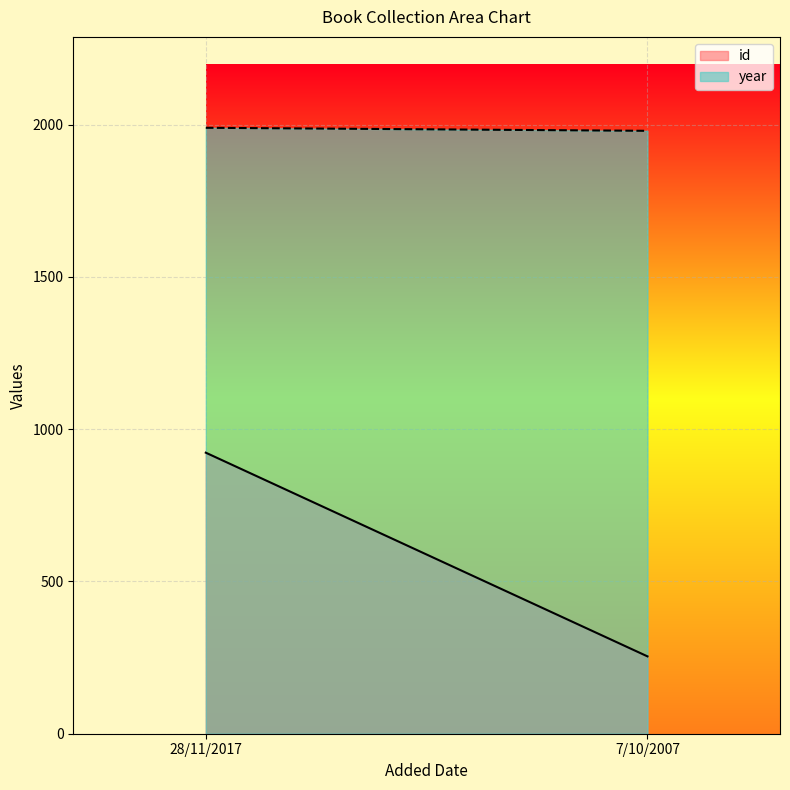

What are all the series names shown in the legend?

id, year